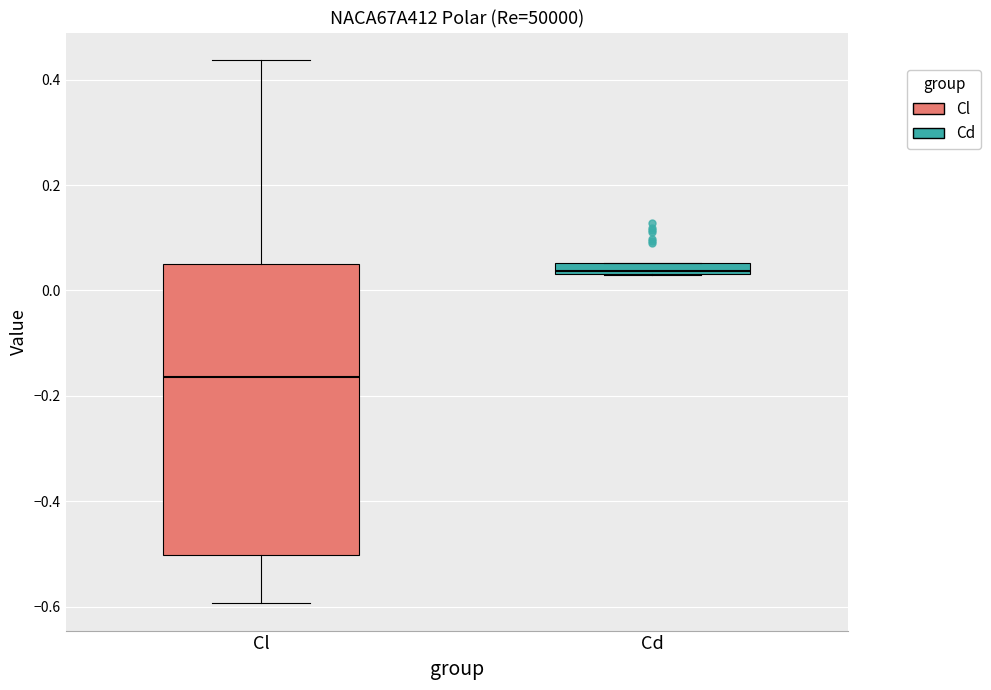

Where does the lower whisker of the box for Cl end on the y-axis? The values are not printed on the chart, so give them approximately, as read against the axis.

-0.60